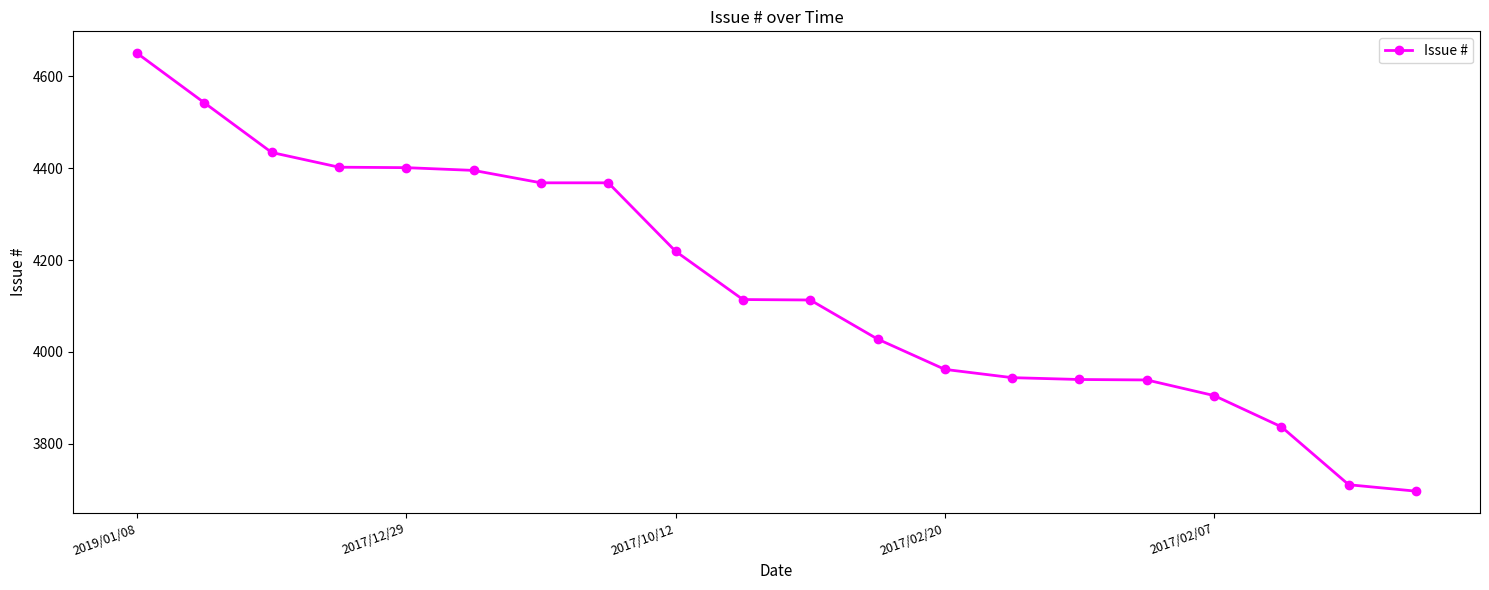

What is the value of the 12th point from the left?

4028